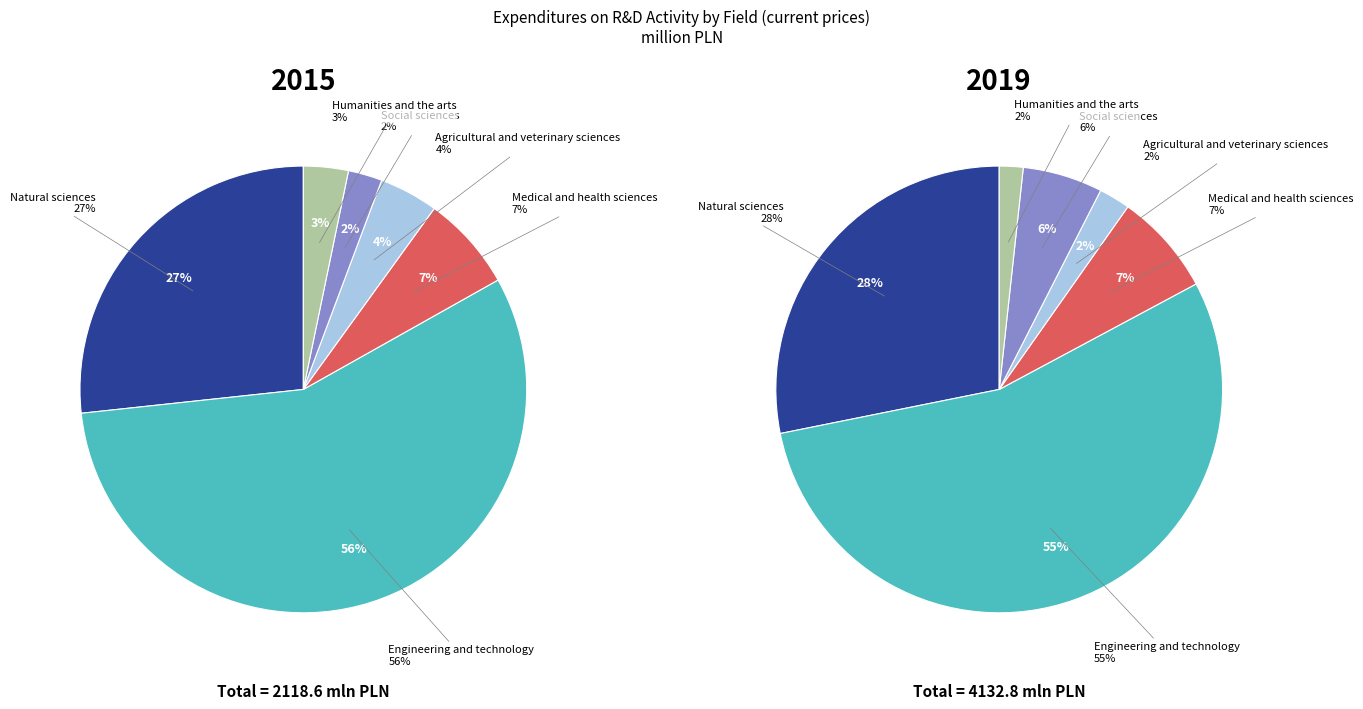

True or false: Medical and health sciences accounts for 7% of the total.

True